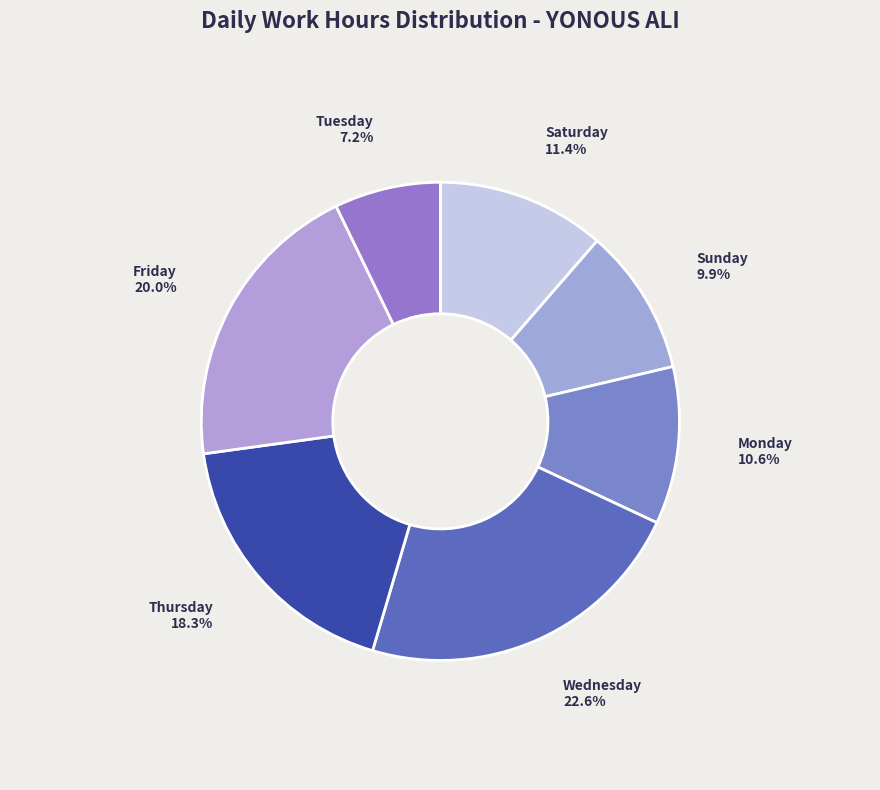

Which category has the smallest portion of the pie?

Tuesday